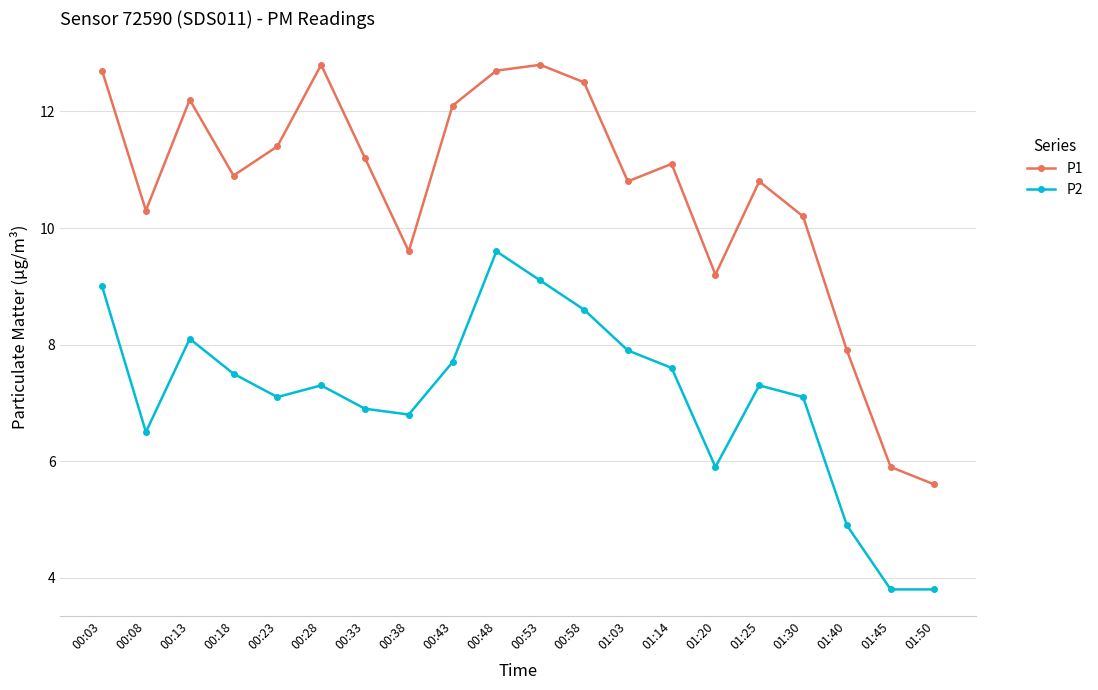

At how many categories does at least one series exceed 5?

20